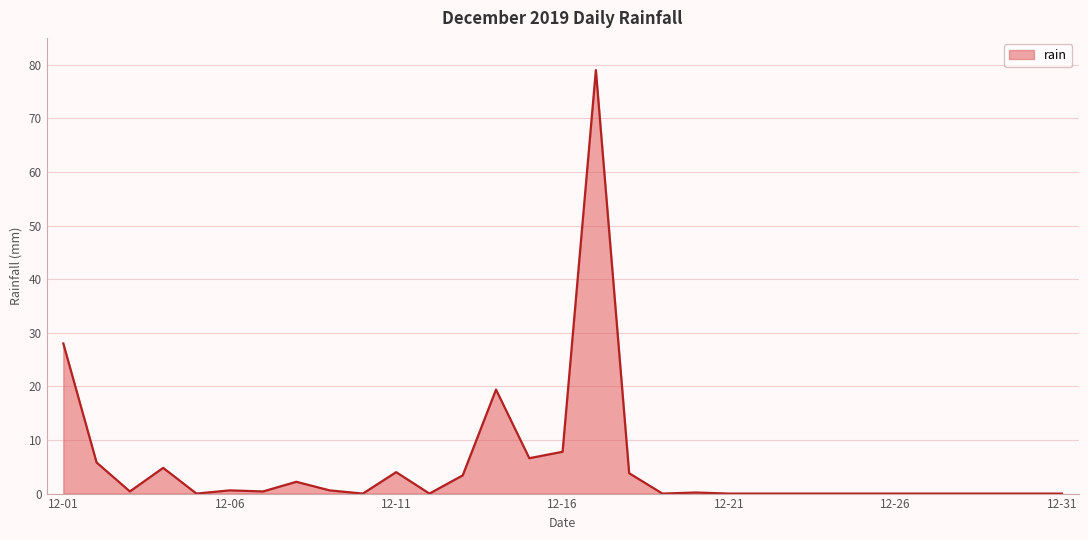

What is the difference between the second highest and minimum values?

28.0